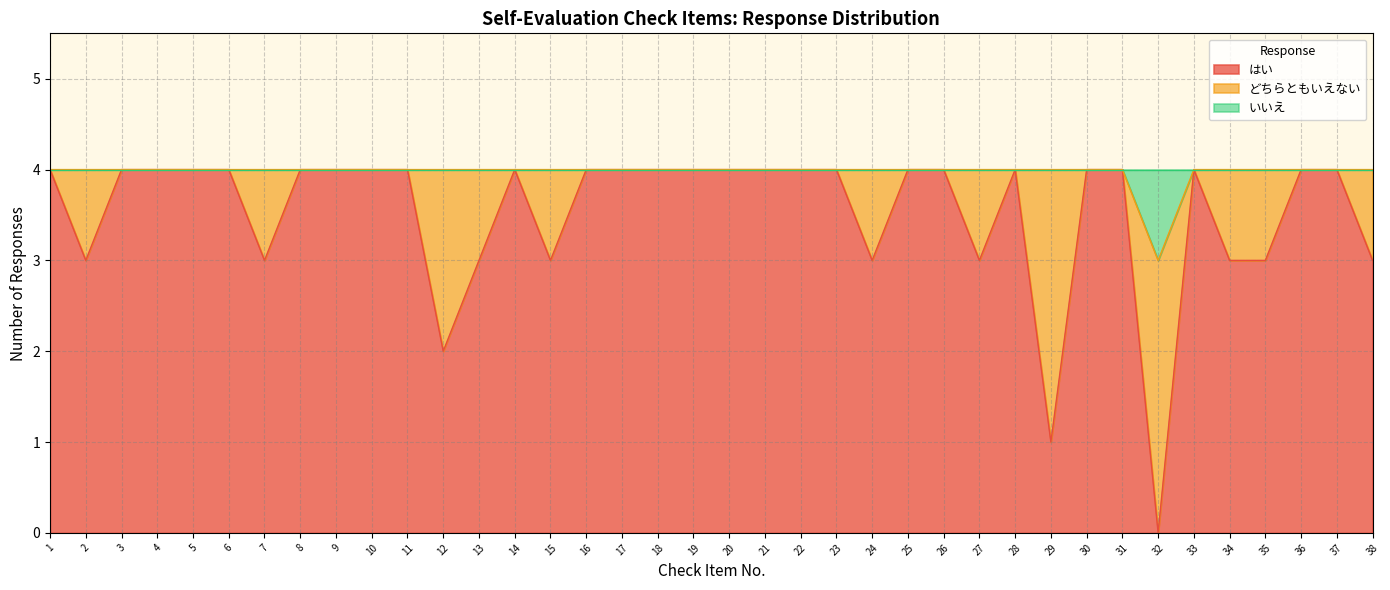

Is the value of いいえ at 11 greater than the value of はい at 9?

No